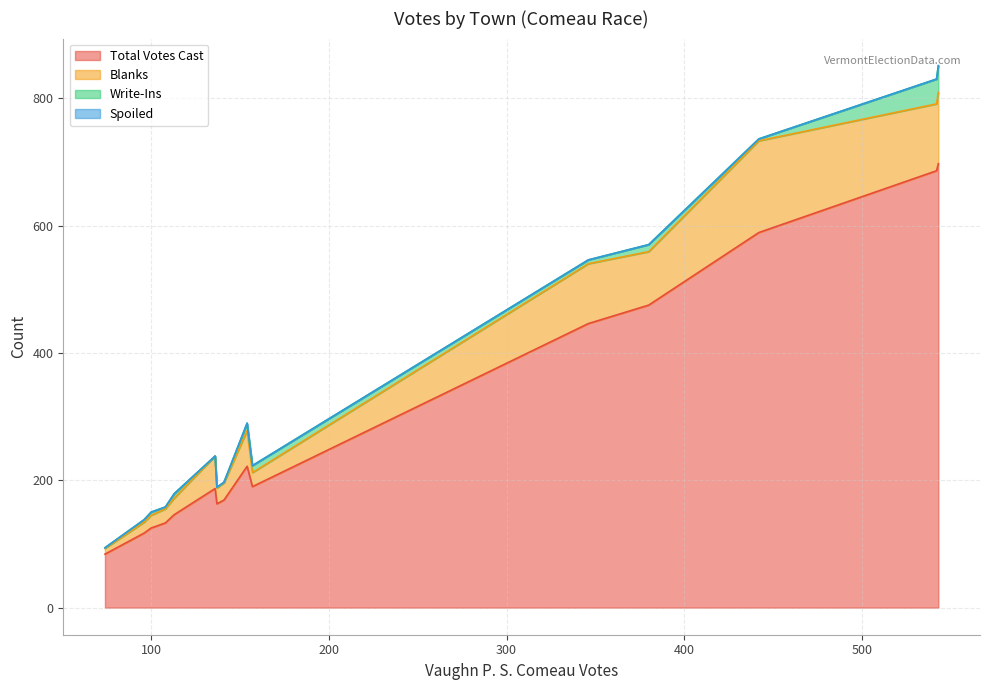

What is the total value across all series at Bakersfield?

179